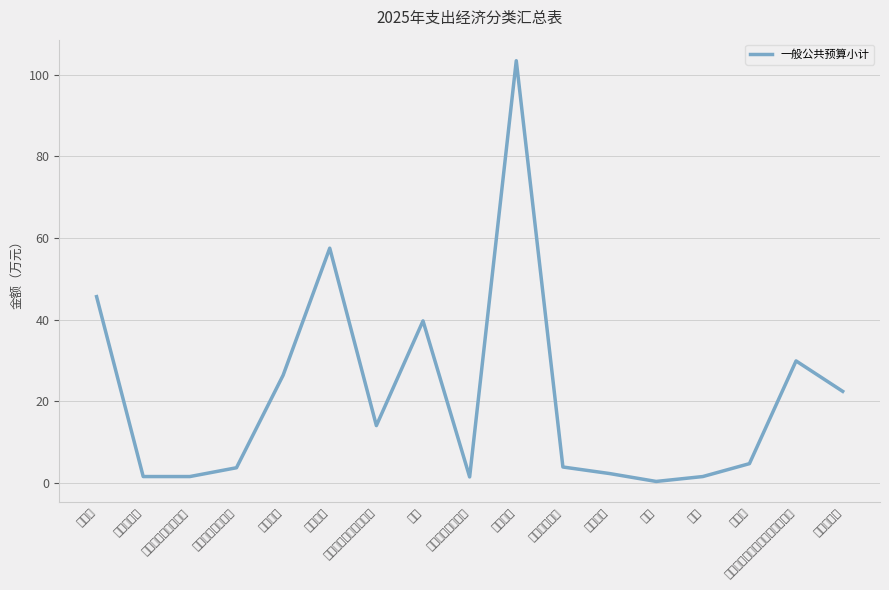

True or false: the data shows 2.6 at 公务接待费.

False